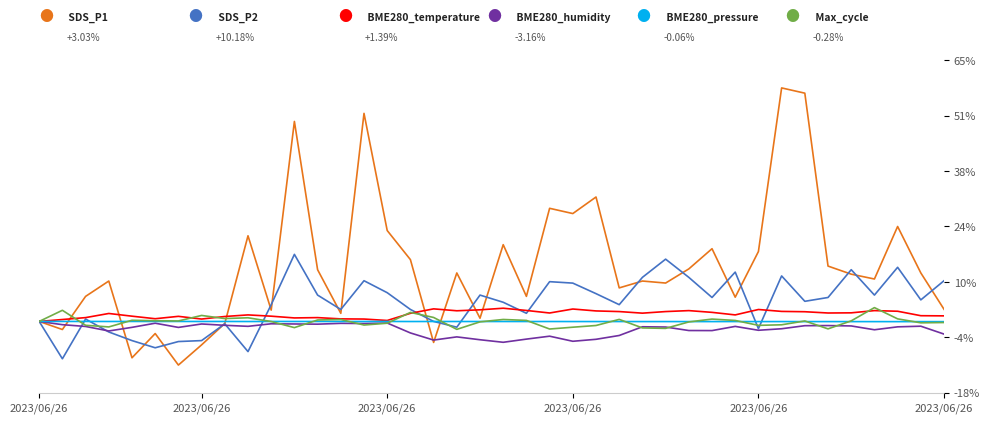

At which label does BME280_humidity first exceed -1?

2023/06/26